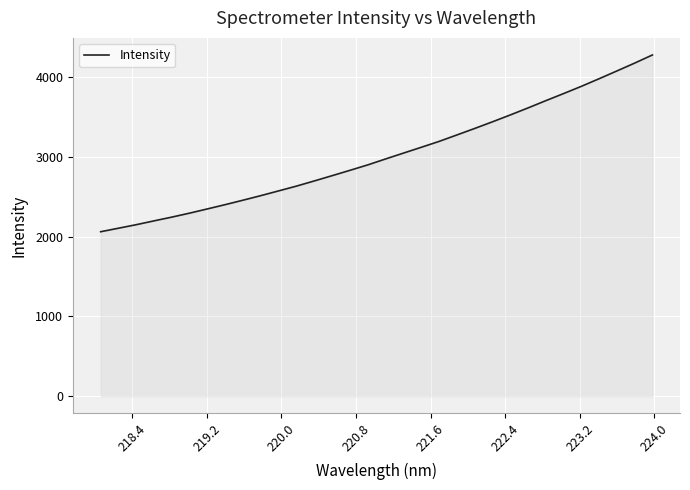

What is the greatest value displayed?

4272.9